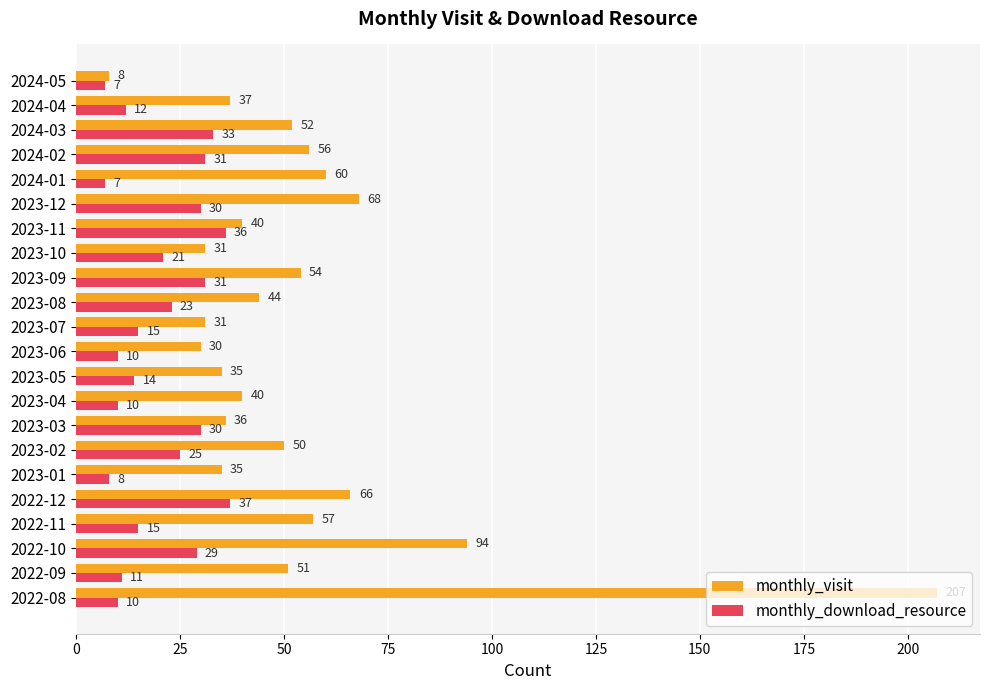

Is the value of monthly_visit at 2023-08 greater than the value of monthly_download_resource at 2024-02?

Yes